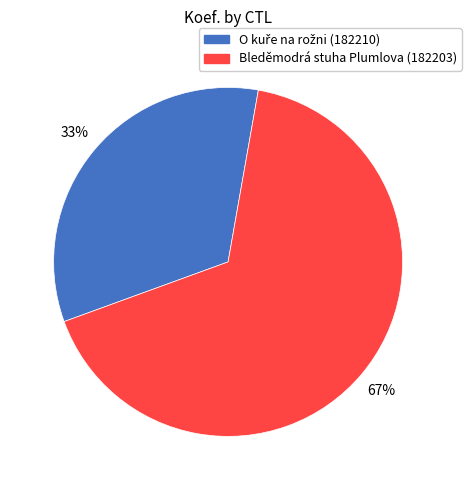

What percentage is the Bleděmodrá stuha Plumlova (182203) slice, to the nearest percent?

67%